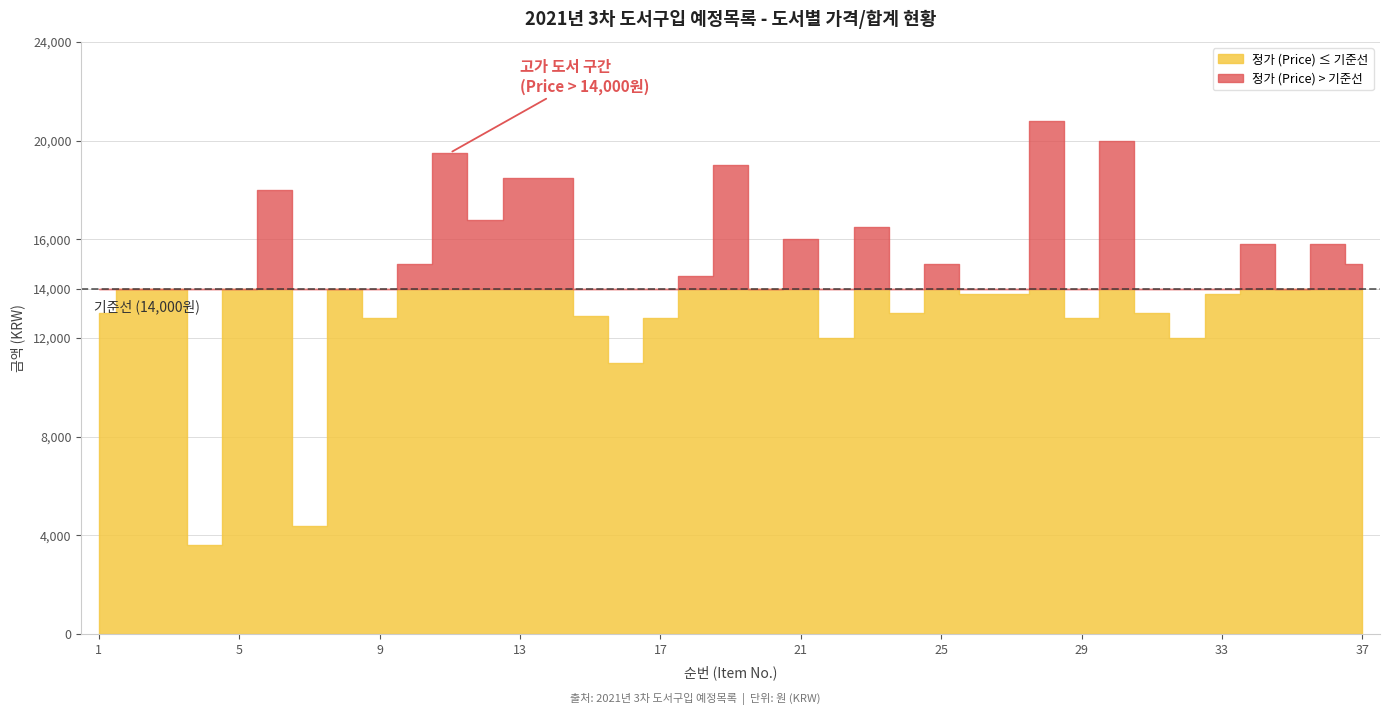

Does the chart display data point markers on the line(s)?

No